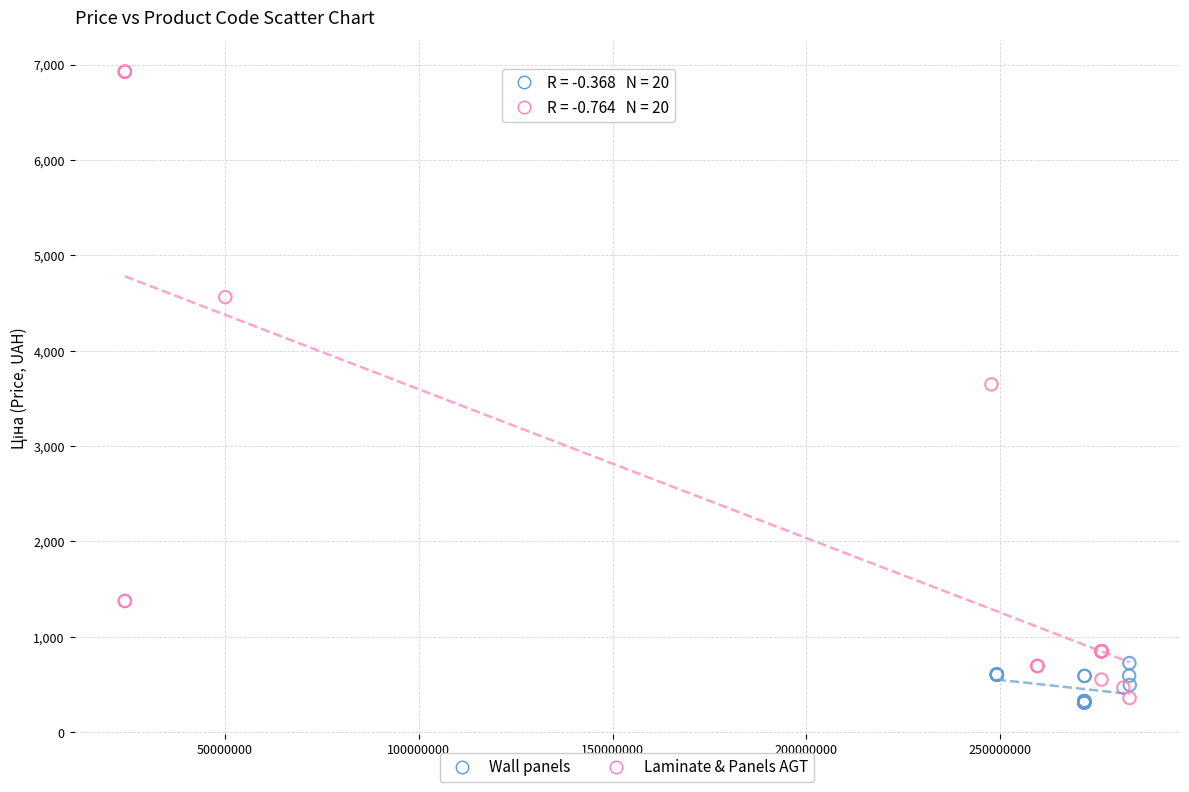

Which series has the largest Y range (max minus min)?

Laminate & Panels AGT